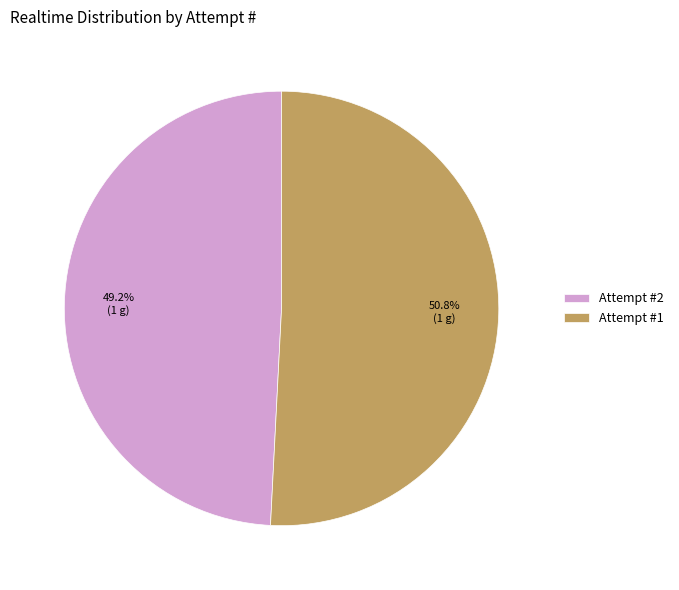

Which category has the smallest portion of the pie?

Attempt #2